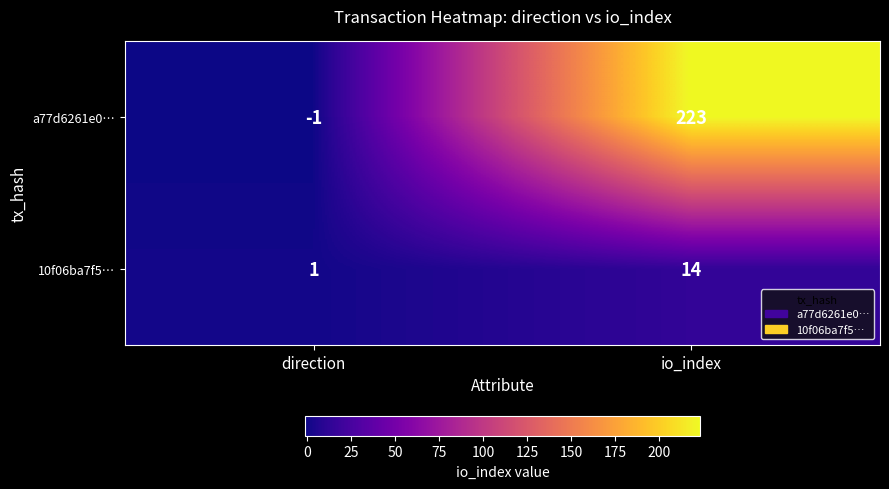

How many data points does each series have?

2